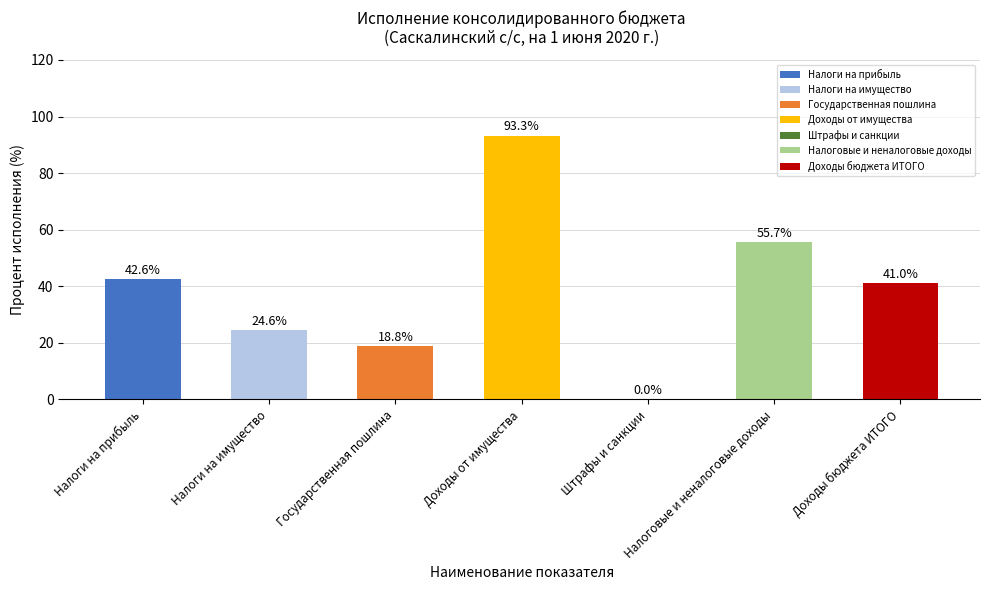

Are the bars horizontal?

No